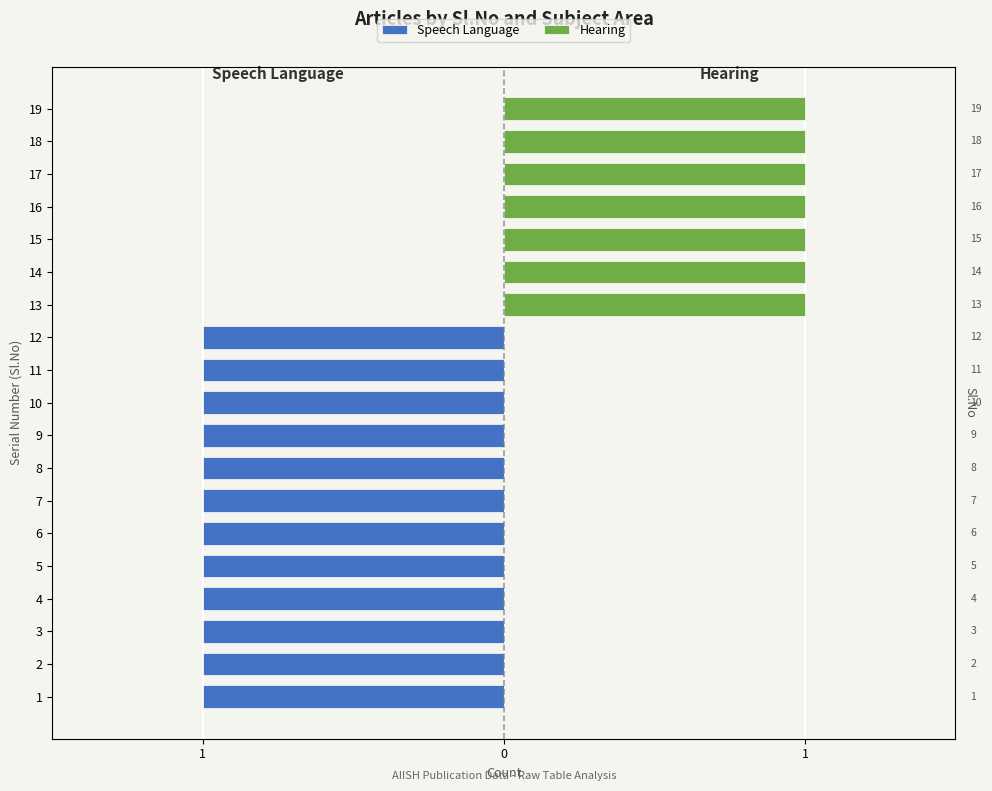

Is the value of Speech Language at 10 greater than the value of Hearing at 7?

No